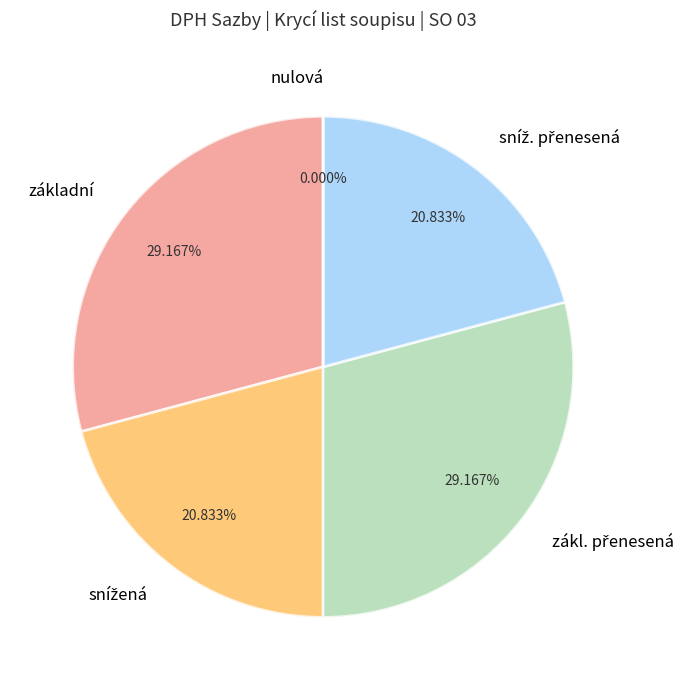

Does nulová account for over 50% of the chart?

No